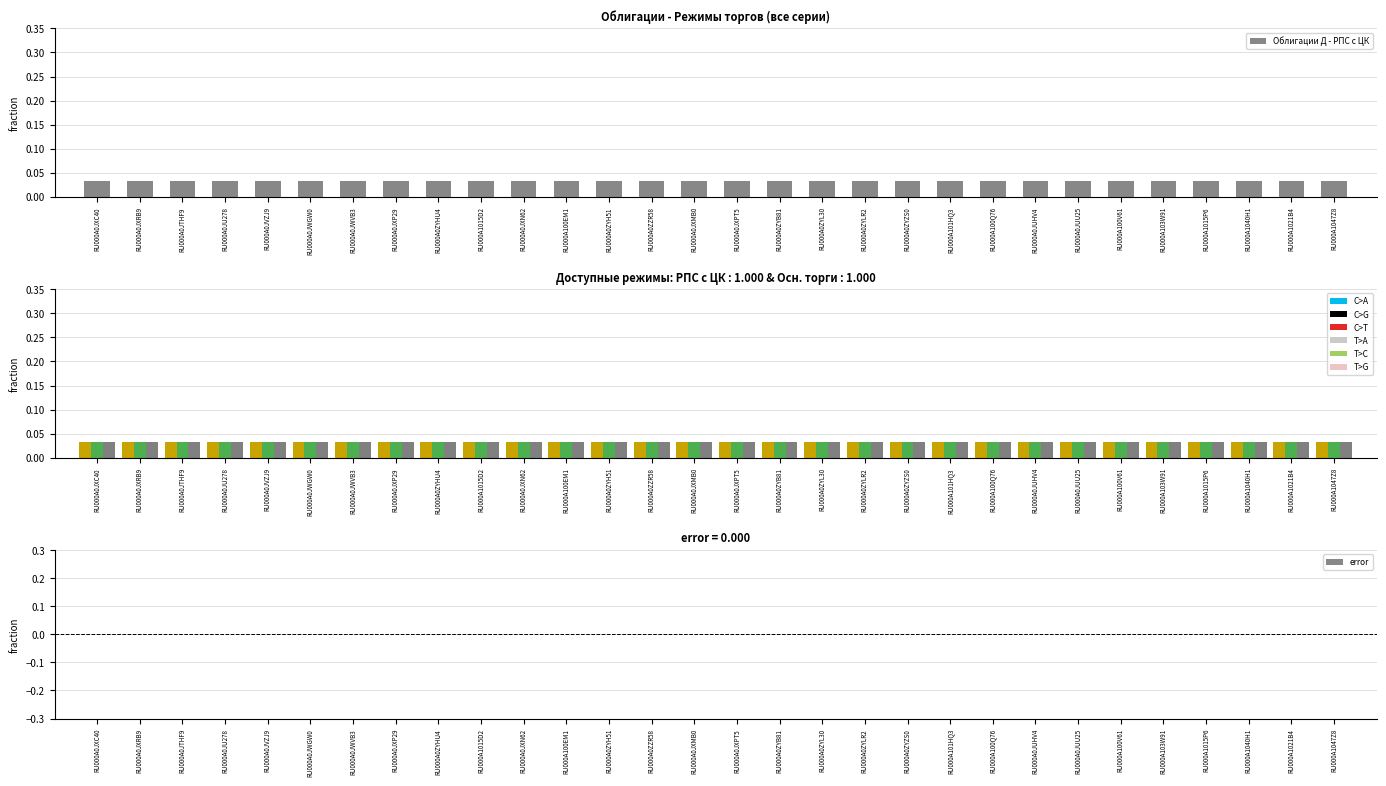

Between RU000A0ZYHU4 and RU000A1021B4, which is larger?

RU000A0ZYHU4